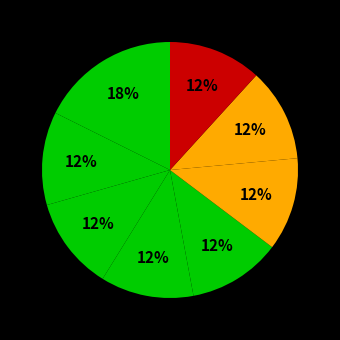

Count the number of slices in the pie.

8